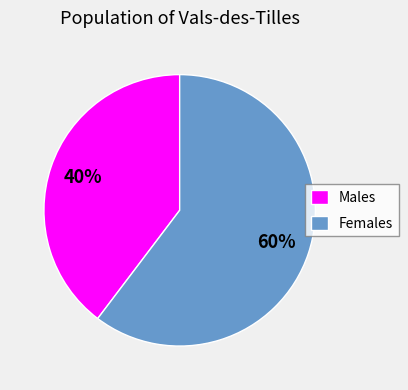

How many slices are in this pie chart?

2